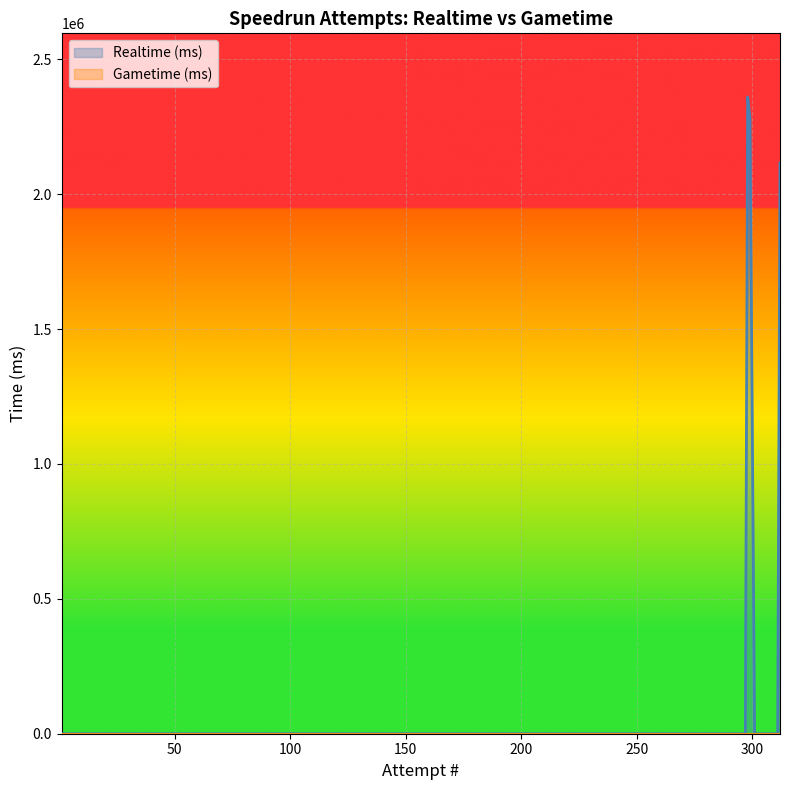

Reading left to right, what are all the values shown in this chart?

Realtime (ms): 0	0	0	0	0	0	0	0	0	0	0	0	0	2282778	2360519	0	0	0	0	0
Gametime (ms): 0	0	0	0	0	0	0	0	0	0	0	0	0	0	0	0	0	0	0	0